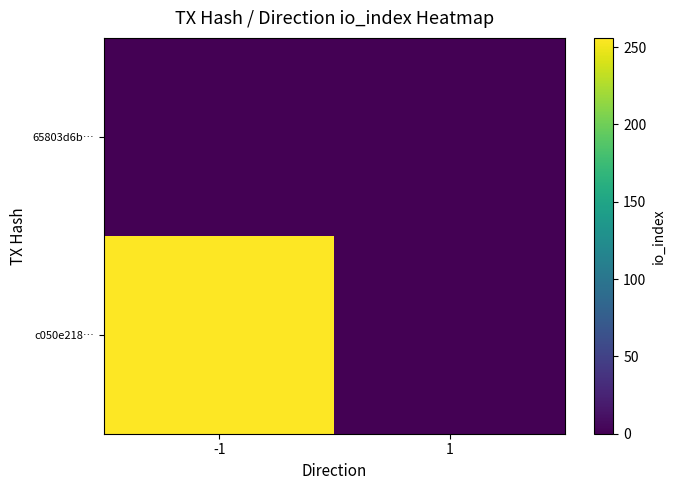

At -1, list the series in order from smallest to largest.

65803d6b…, c050e218…